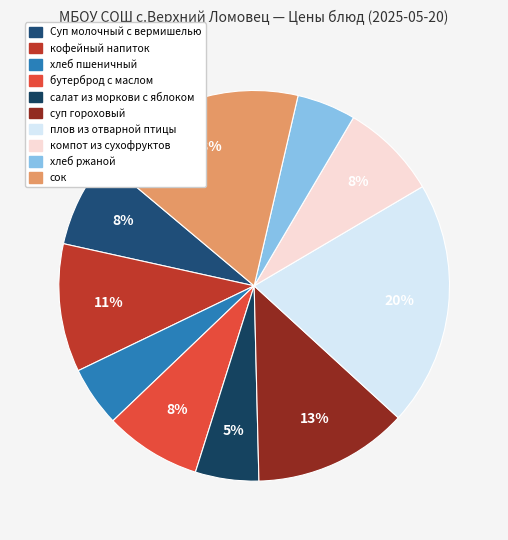

Is the sum of сок and Суп молочный с вермишелью greater than half?

No